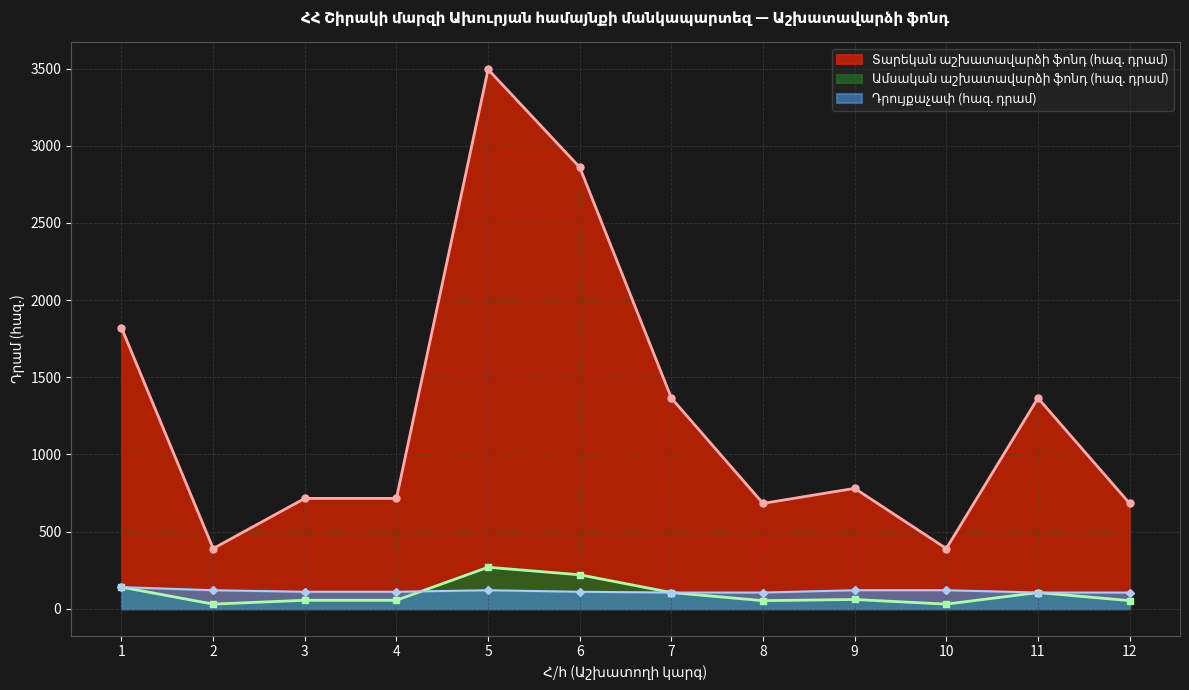

What is the maximum value shown in the chart?

3494.4